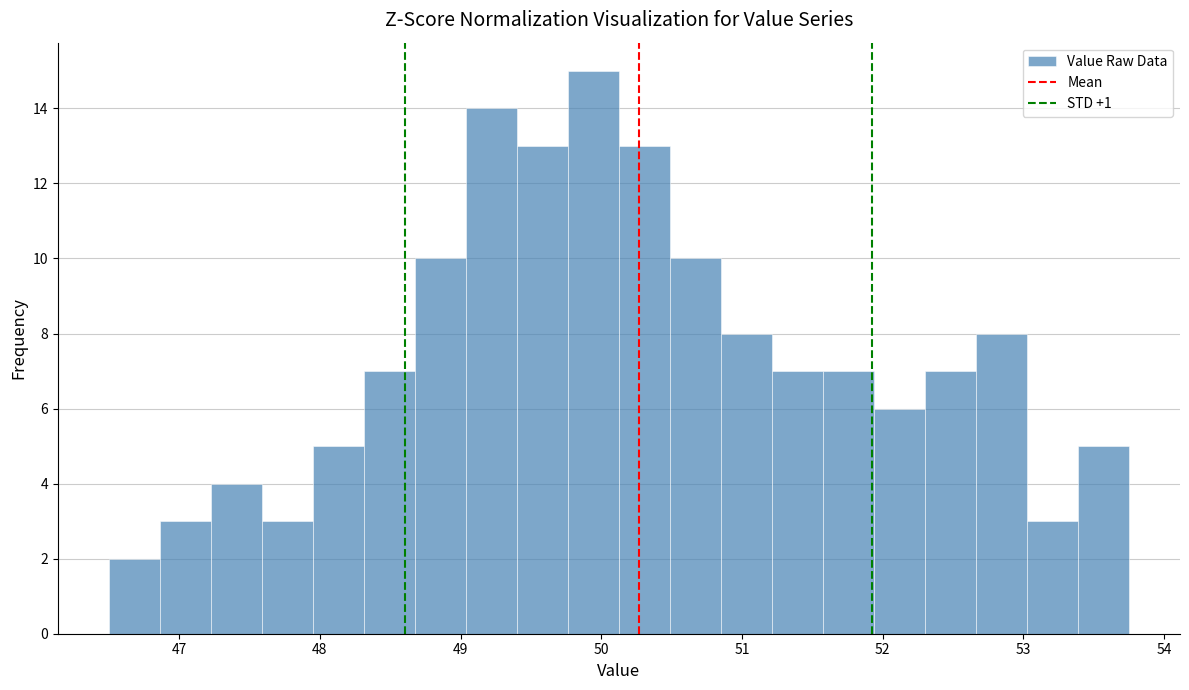

Around what value on the x-axis is the tallest bar? Give the approximate position of its centre, as read against the axis.

49.9